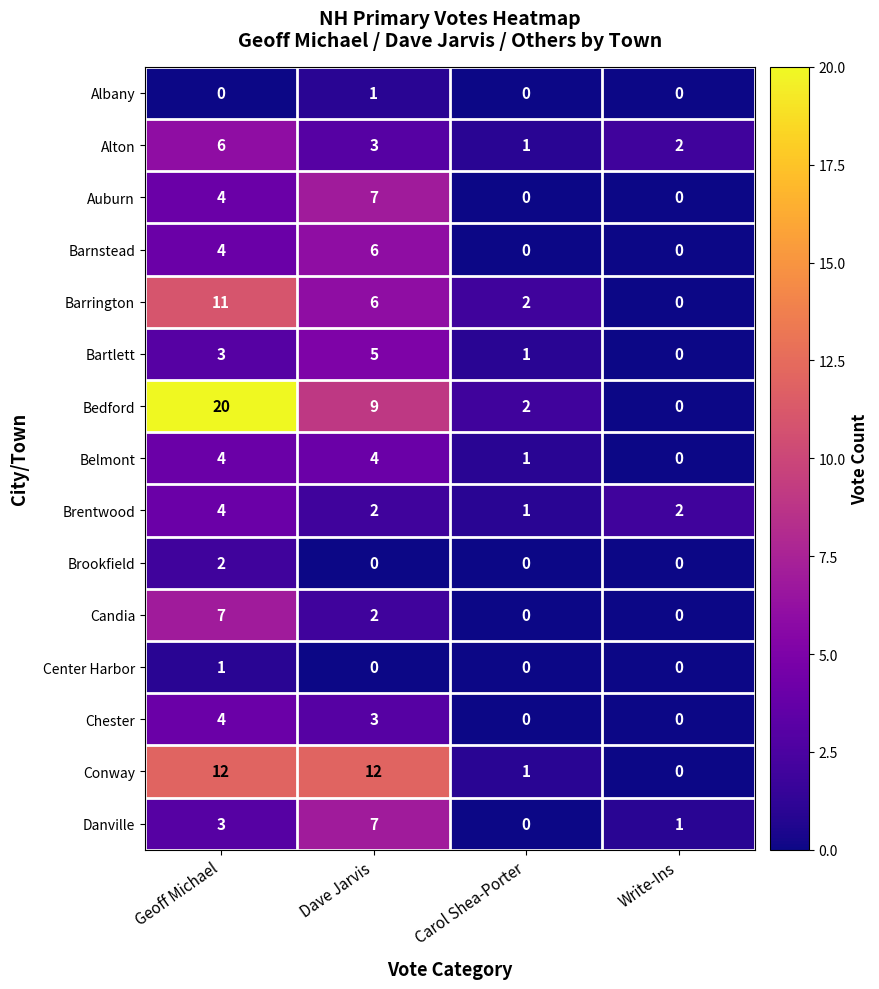

Which series changed the most between Geoff Michael and Carol Shea-Porter?

Bedford